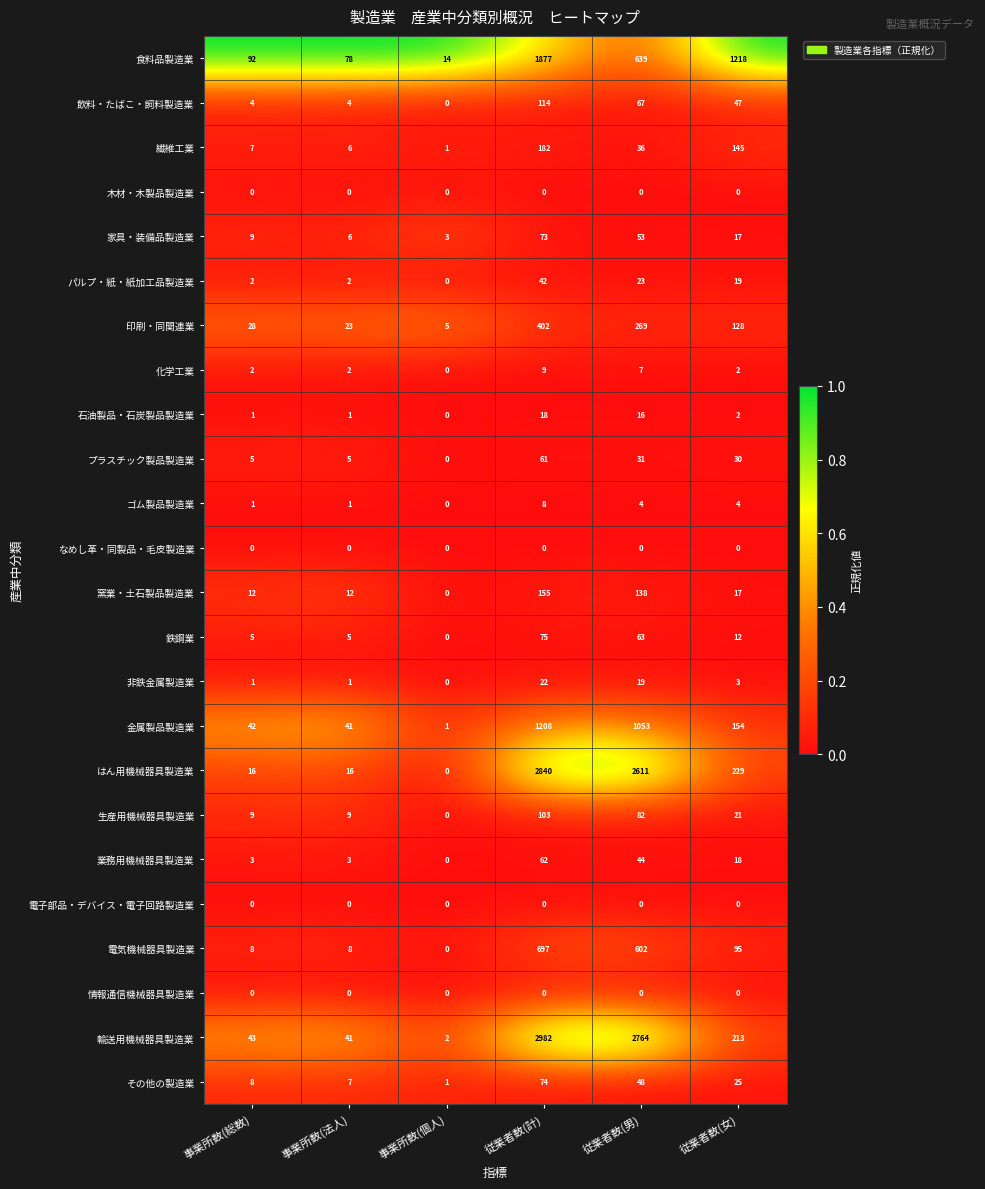

What is the greatest value displayed?

2982